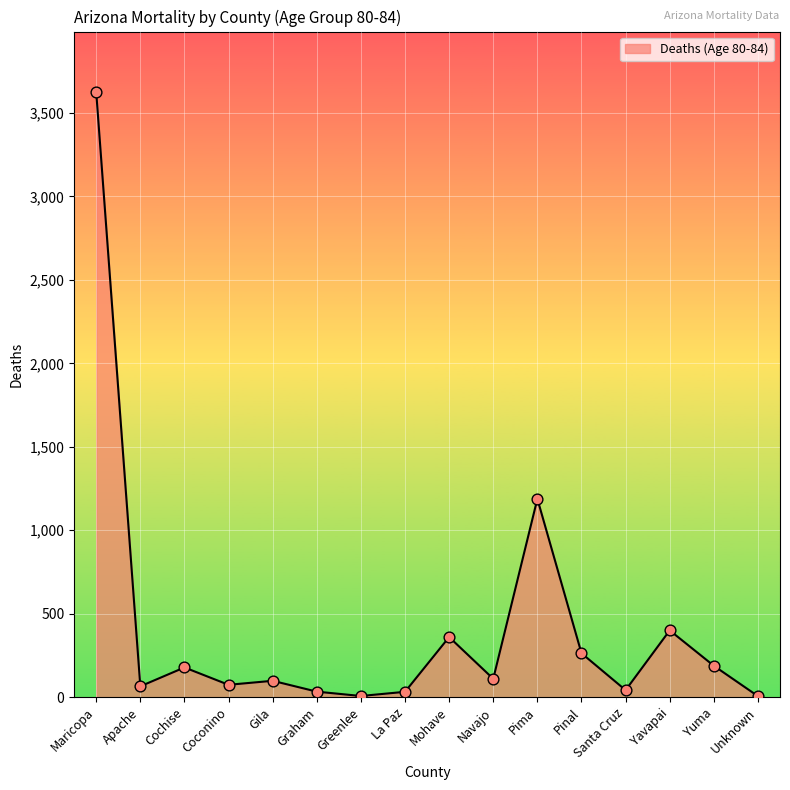

Approximately how many times larger is the value at Pima compared to Cochise?

6.7